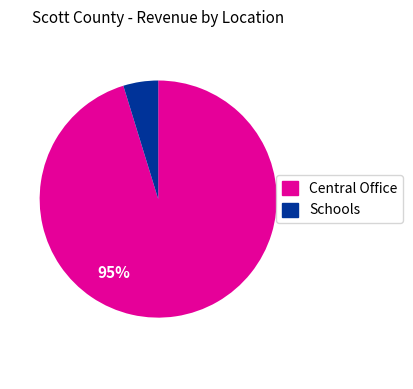

Does any single category account for the majority?

Yes